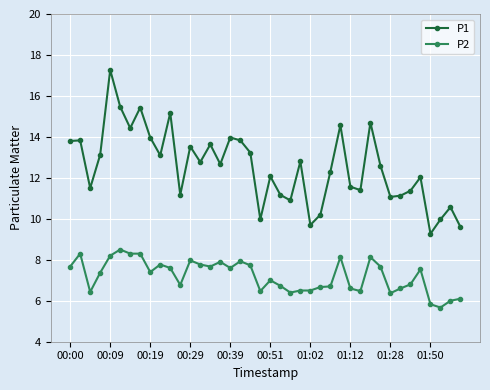

How many series are shown in this chart?

2